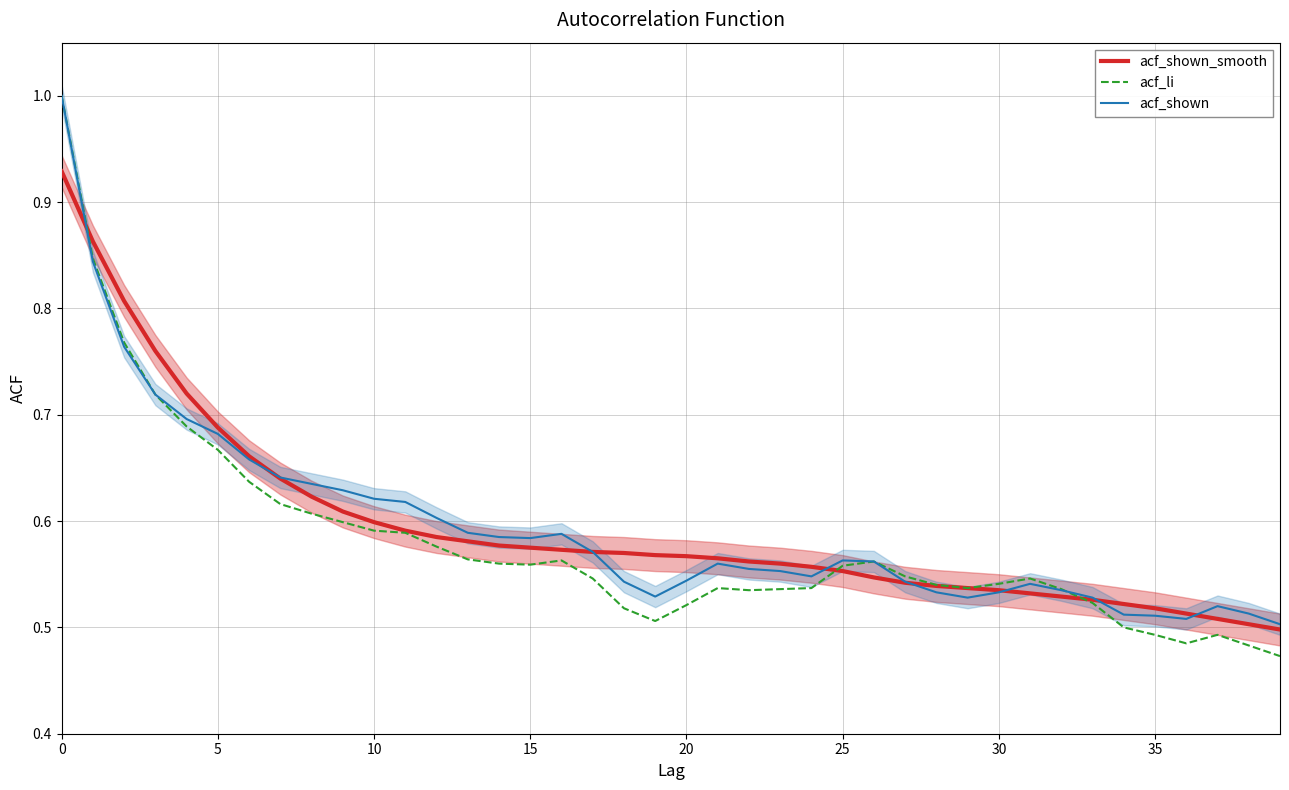

Reading left to right, what are all the values shown in this chart?

acf_shown_smooth: 0.9	0.9	0.8	0.8	0.7	0.7	0.7	0.6	0.6	0.6	0.6	0.6	0.6	0.6	0.6	0.6	0.6	0.6	0.6	0.6	0.6	0.6	0.6	0.6	0.6	0.6	0.5	0.5	0.5	0.5	0.5	0.5	0.5	0.5	0.5	0.5	0.5	0.5	0.5	0.5
acf_li: 1.0	0.8	0.8	0.7	0.7	0.7	0.6	0.6	0.6	0.6	0.6	0.6	0.6	0.6	0.6	0.6	0.6	0.5	0.5	0.5	0.5	0.5	0.5	0.5	0.5	0.6	0.6	0.5	0.5	0.5	0.5	0.5	0.5	0.5	0.5	0.5	0.5	0.5	0.5	0.5
acf_shown: 1.0	0.8	0.8	0.7	0.7	0.7	0.7	0.6	0.6	0.6	0.6	0.6	0.6	0.6	0.6	0.6	0.6	0.6	0.5	0.5	0.5	0.6	0.6	0.6	0.5	0.6	0.6	0.5	0.5	0.5	0.5	0.5	0.5	0.5	0.5	0.5	0.5	0.5	0.5	0.5